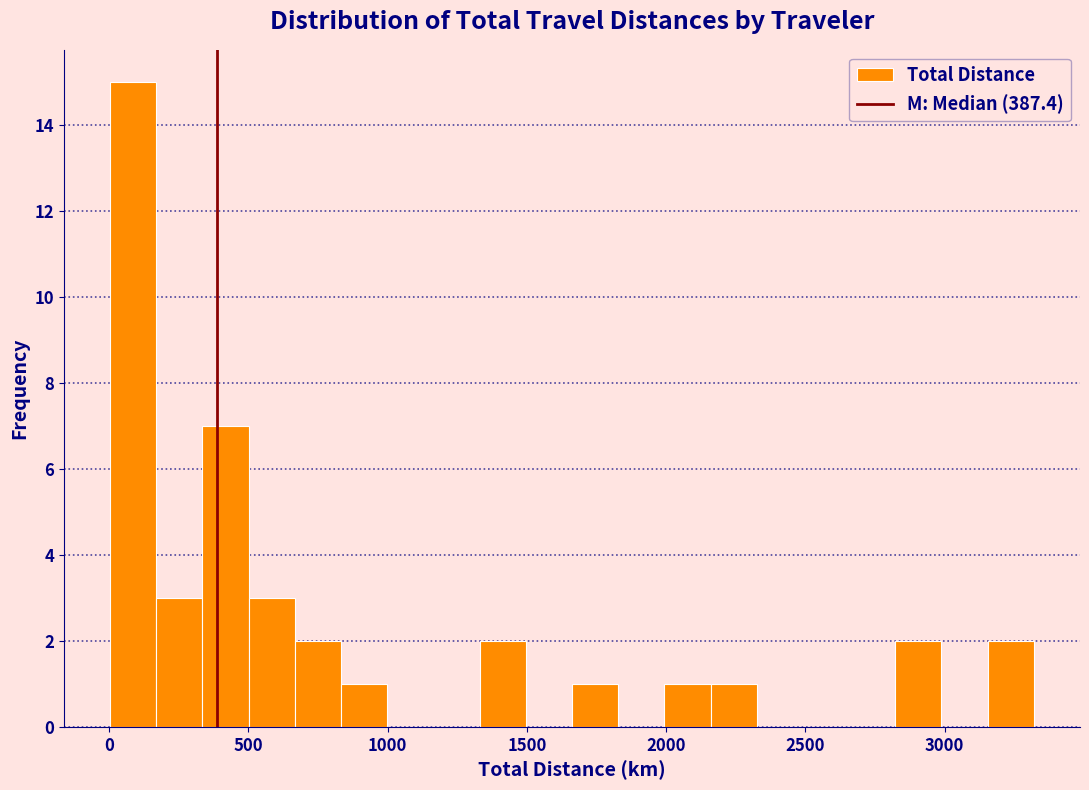

Read against the x-axis, roughly where is the centre of the tallest bar?

100